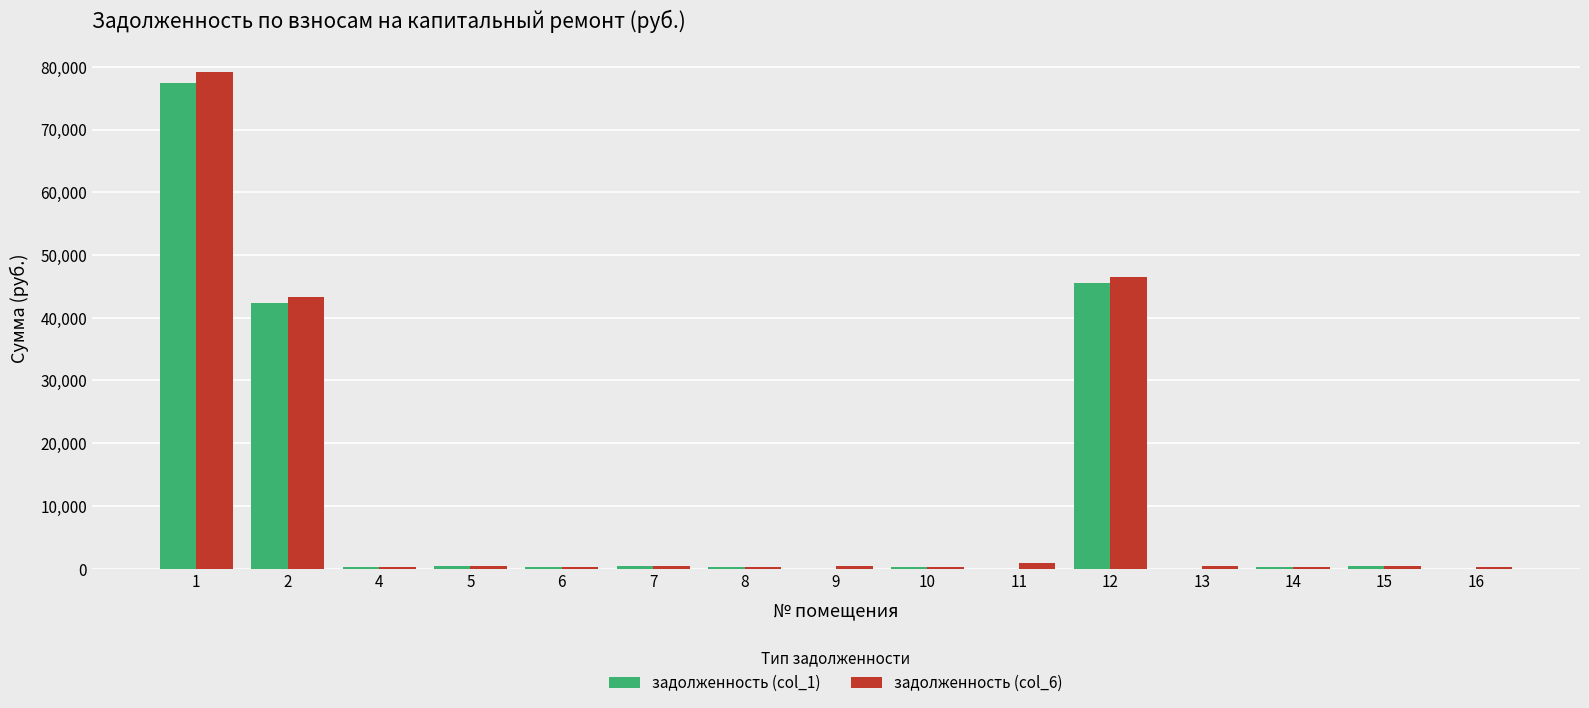

What is the maximum value for задолженность (col_1)?

77479.1